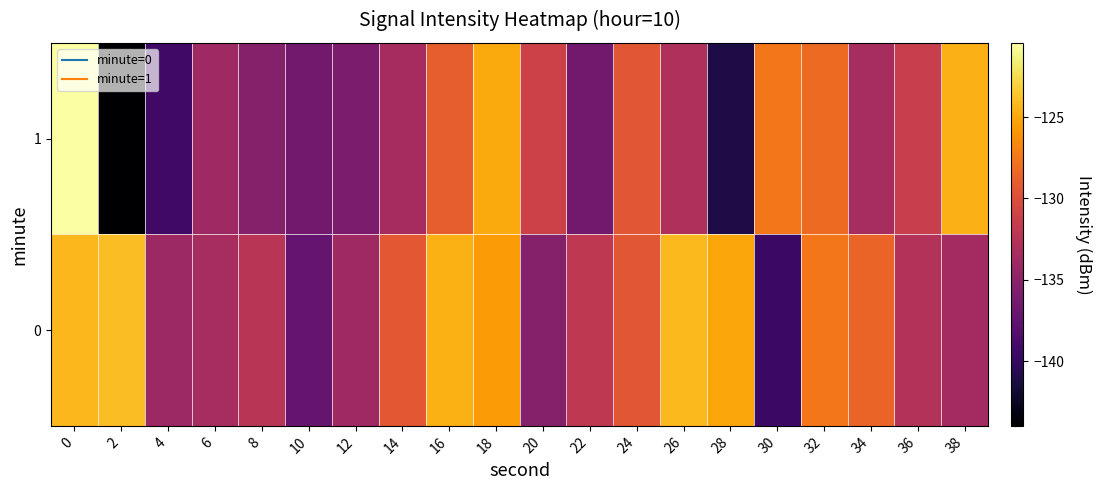

What is the spread (max minus min) of values at 30?

12.1